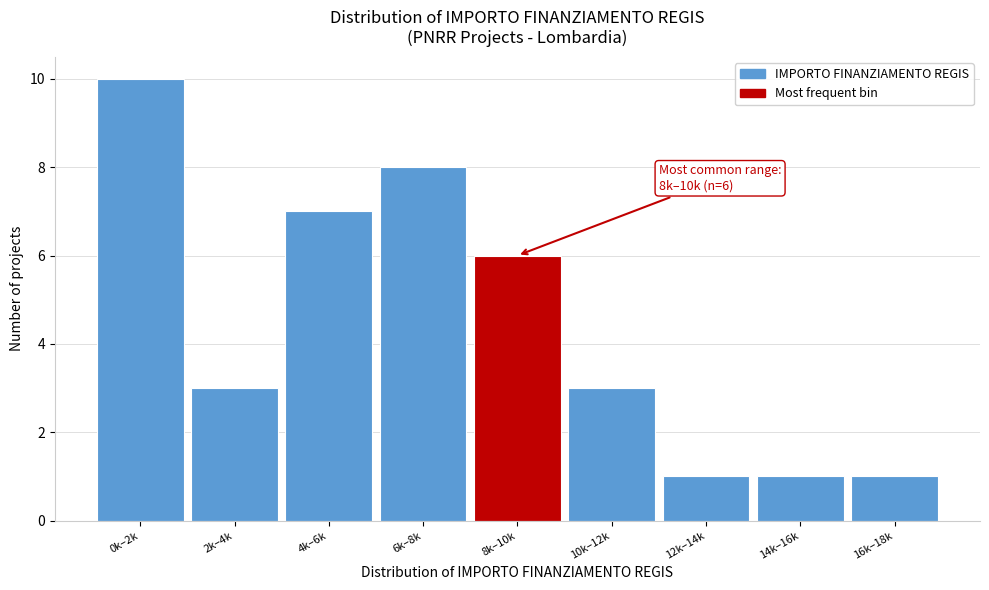

Reading right to left, what are all the values shown in this chart?

1	1	1	3	6	8	7	3	10